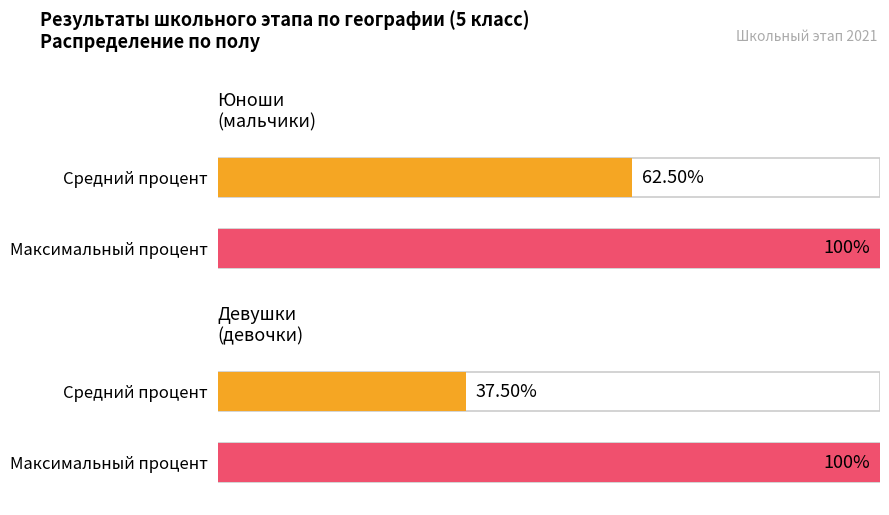

Between М and Ж, which is larger?

М